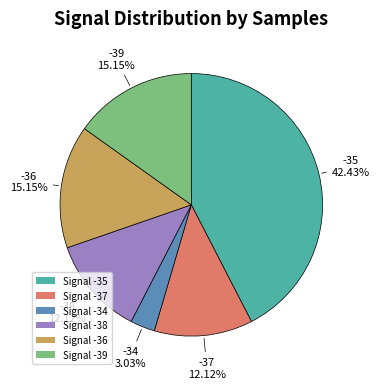

Which category has the smallest portion of the pie?

Signal -34